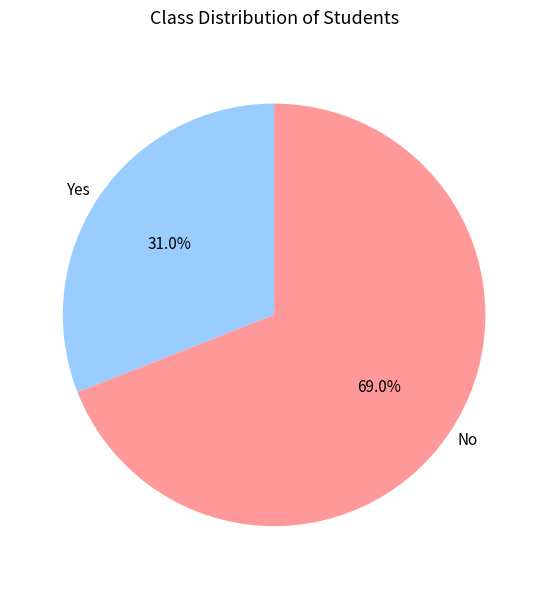

What is the smallest slice in the pie chart?

Yes